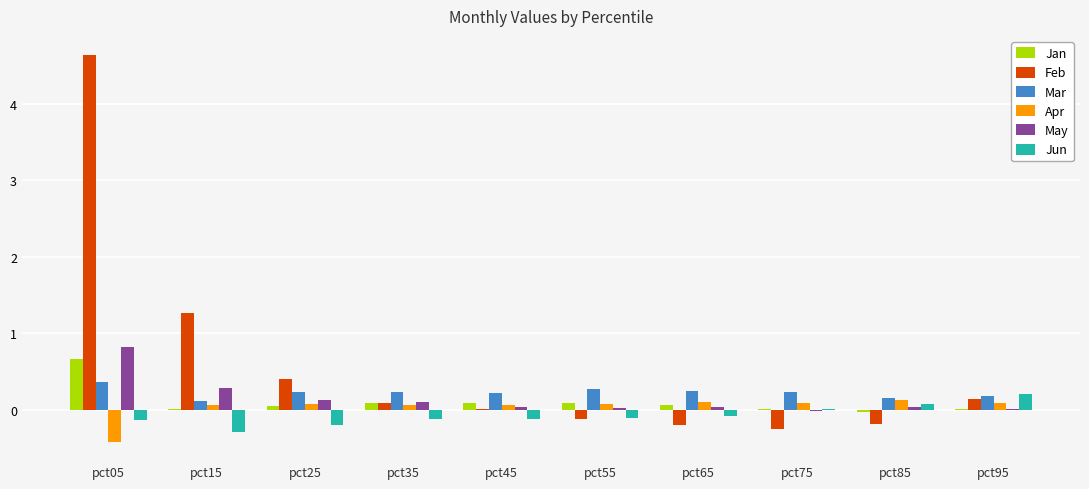

At which category is the sum across all series the highest?

pct05